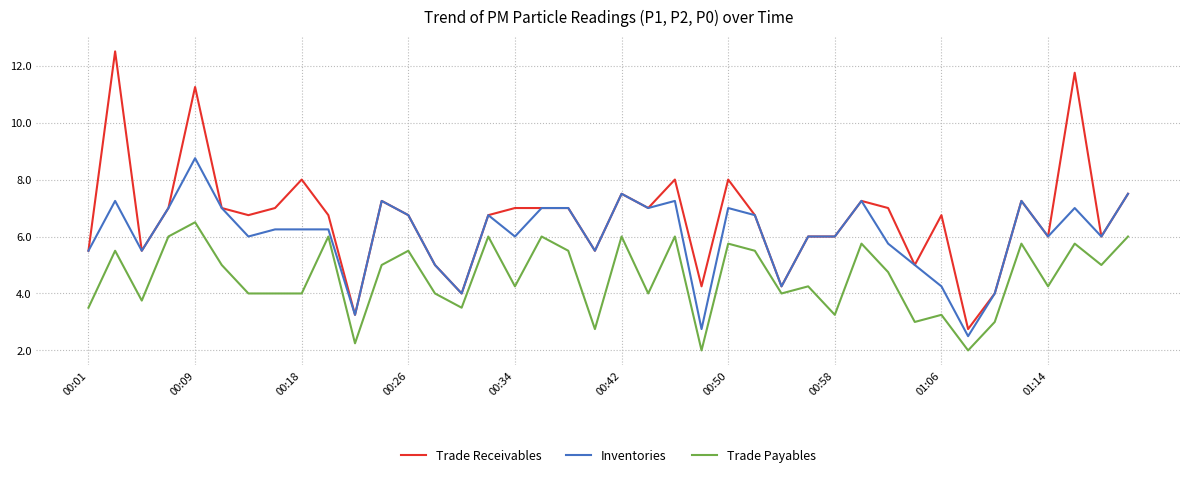

What is the difference between the maximum and minimum values in the Trade Payables series?

4.5